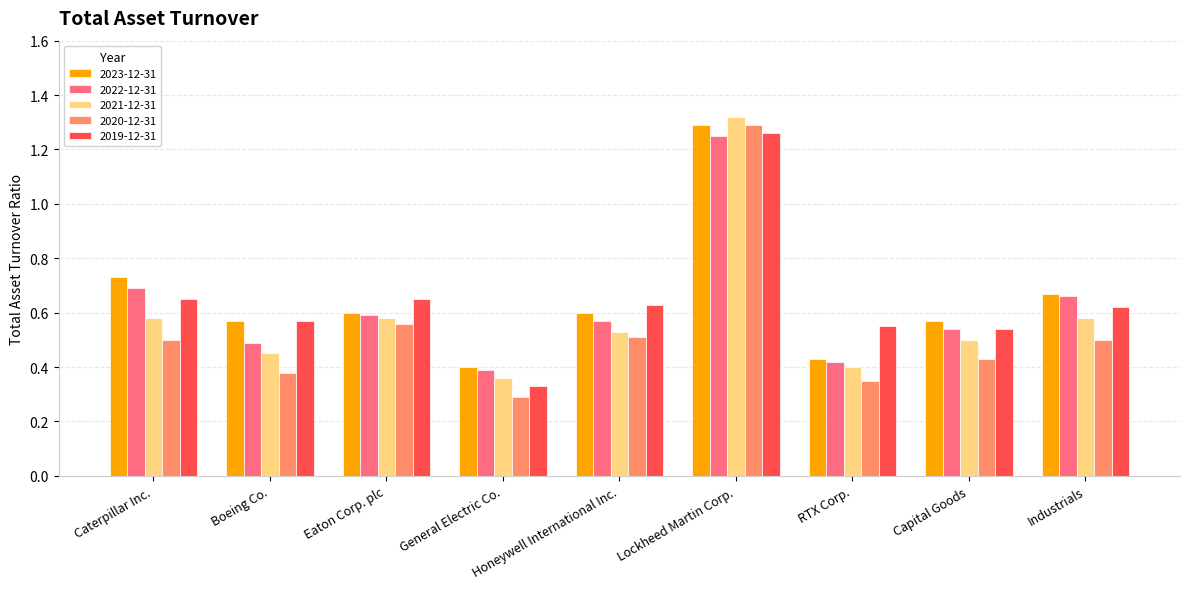

Which series has the widest spread of values?

2020-12-31